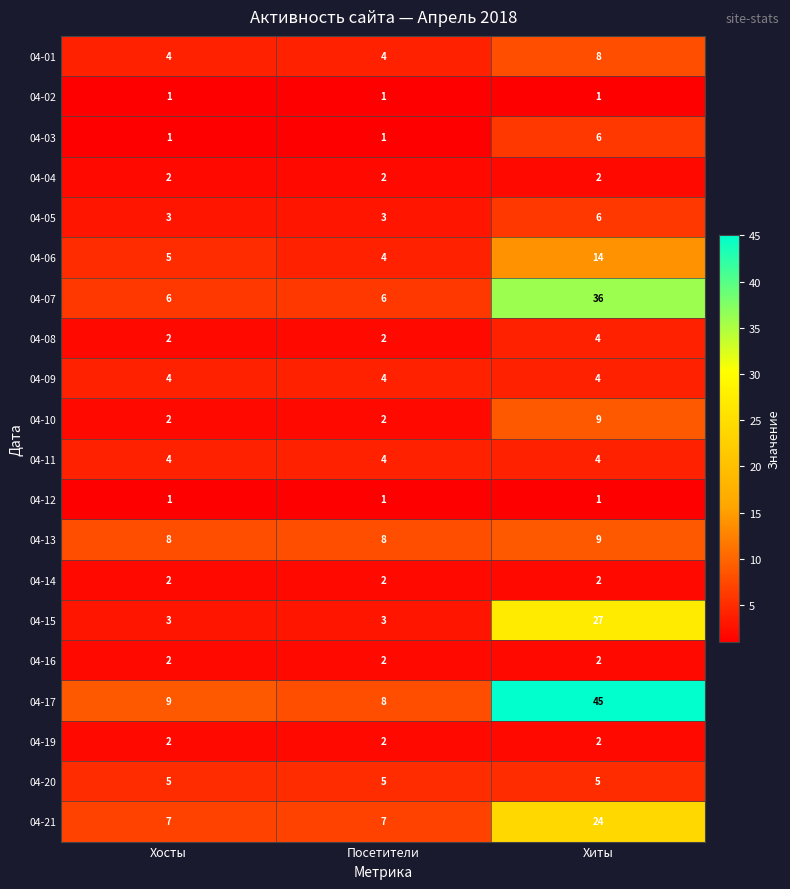

What is the spread (max minus min) of values at Посетители?

7